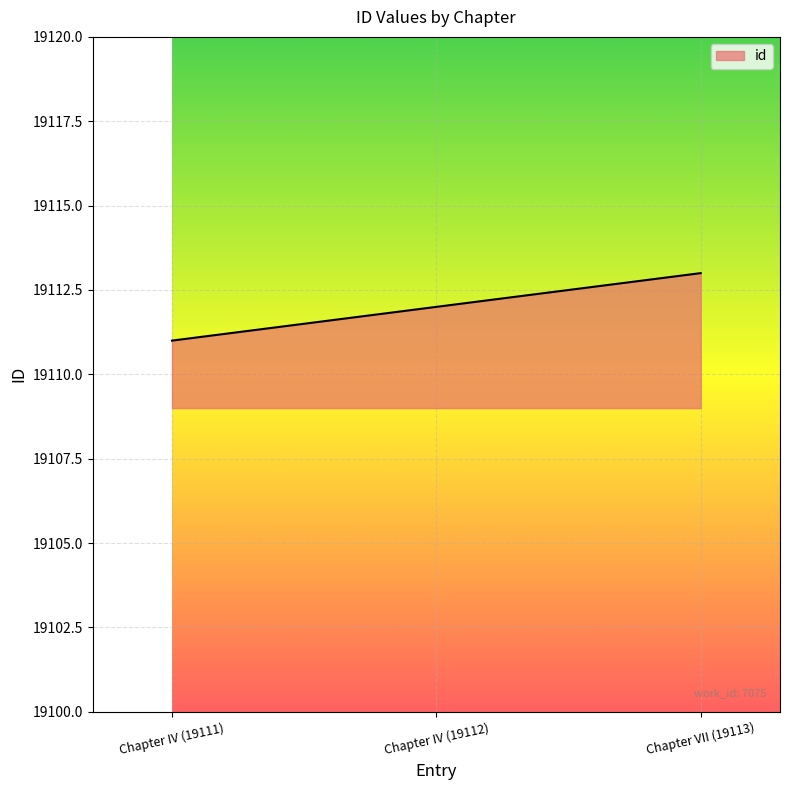

What is the minimum value shown in the chart?

19111